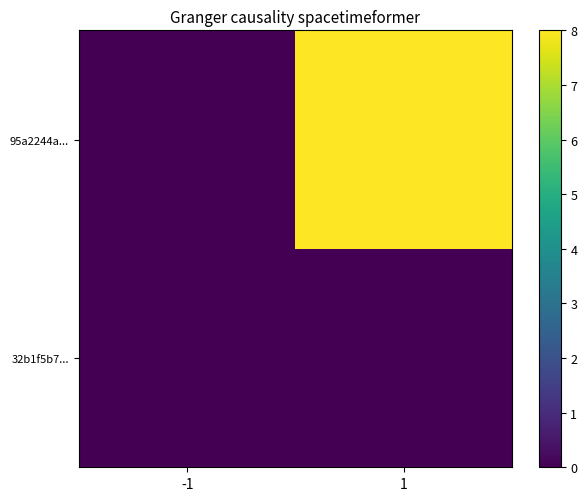

Which series has the largest range (max minus min)?

95a2244a...